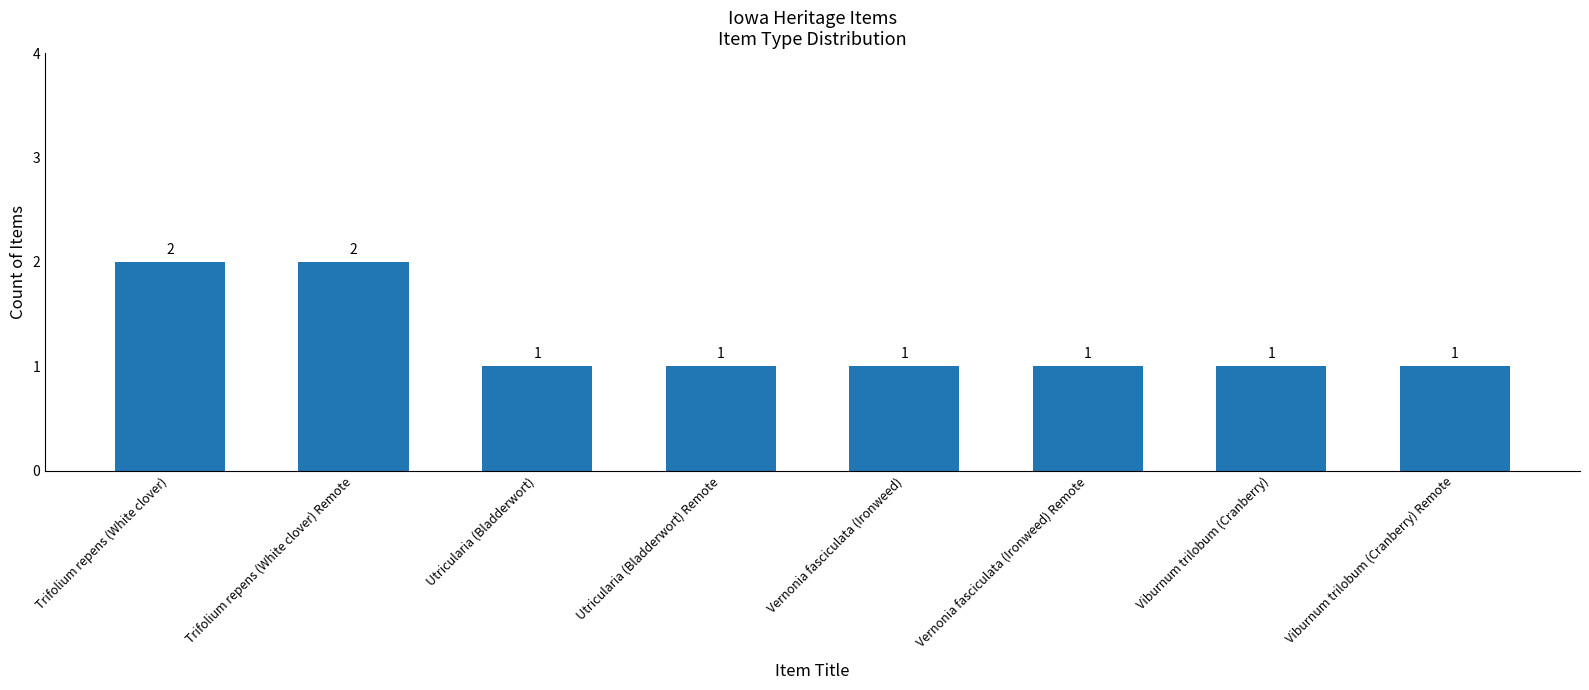

What is the sum of the values at Vernonia fasciculata (Ironweed) Remote and Trifolium repens (White clover) Remote?

3